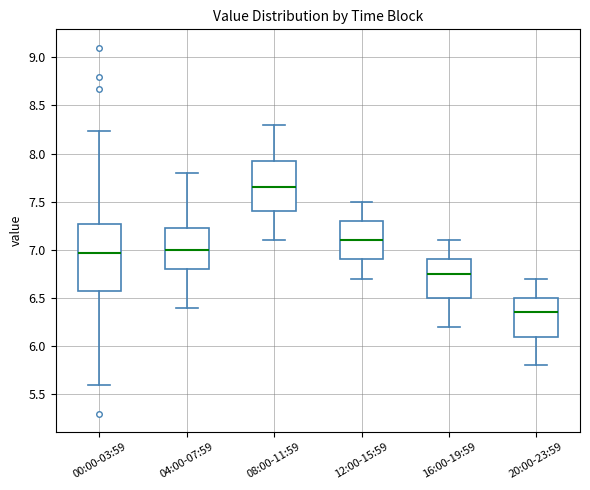

Comparing the boxes themselves (not the whiskers), which one is the tallest?

00:00-03:59